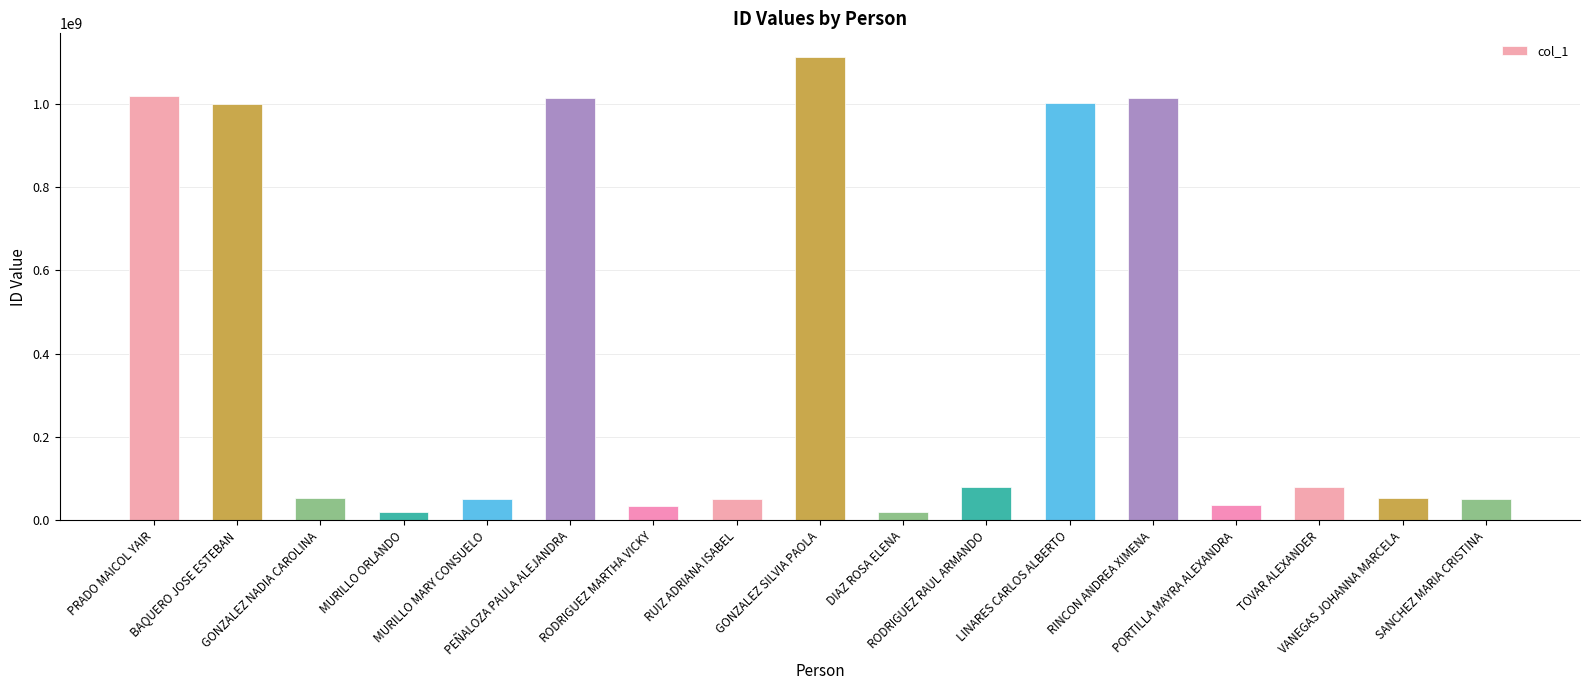

The chart shows a value of 1726824146 at RINCON ANDREA XIMENA. True or false?

False